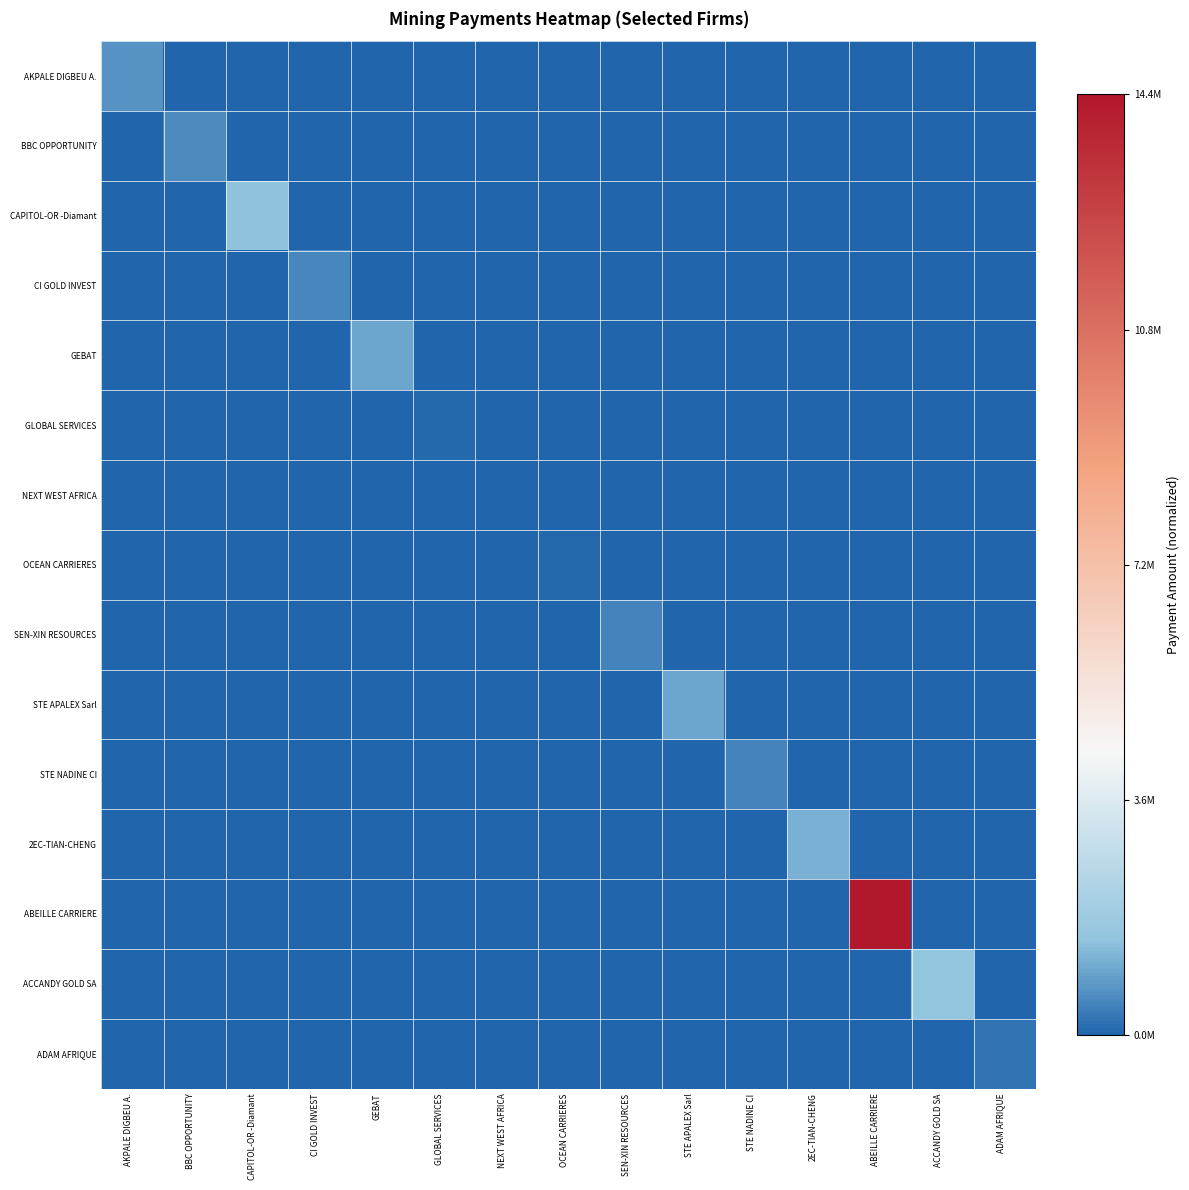

Between OCEAN CARRIERES and ACCANDY GOLD SA, which series saw the biggest shift?

ACCANDY GOLD SA